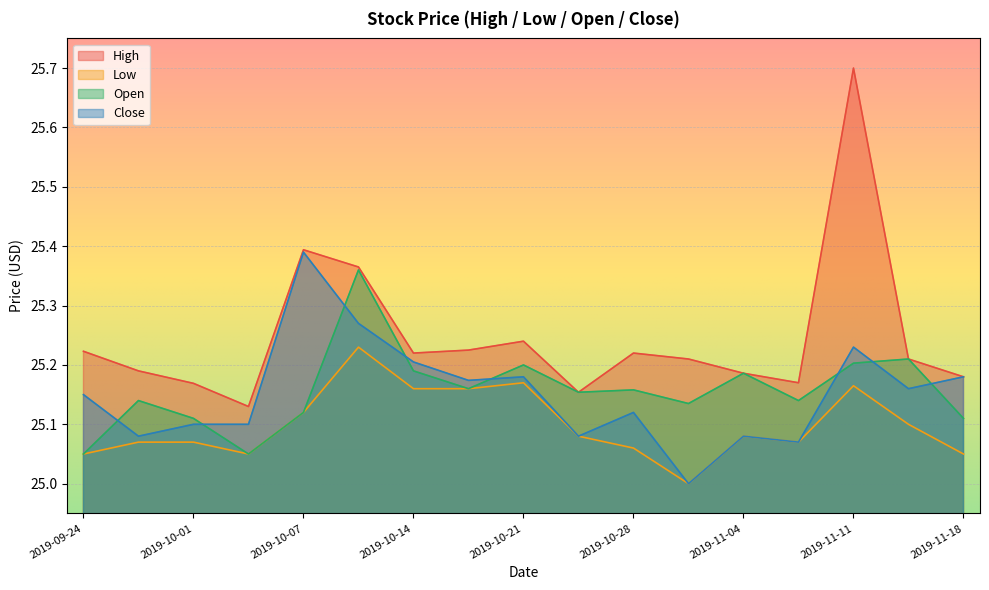

At which category does Open reach its first local valley?

2019-10-04